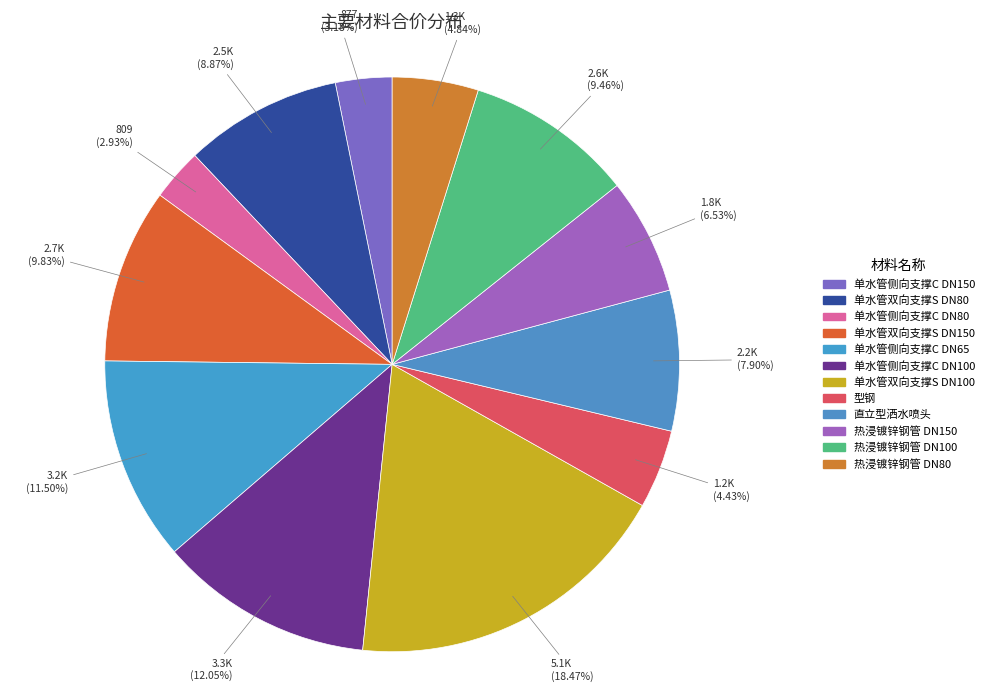

What is the change in value from 单水管侧向支撑C DN80 to 单水管侧向支撑C DN100?

+2518.8